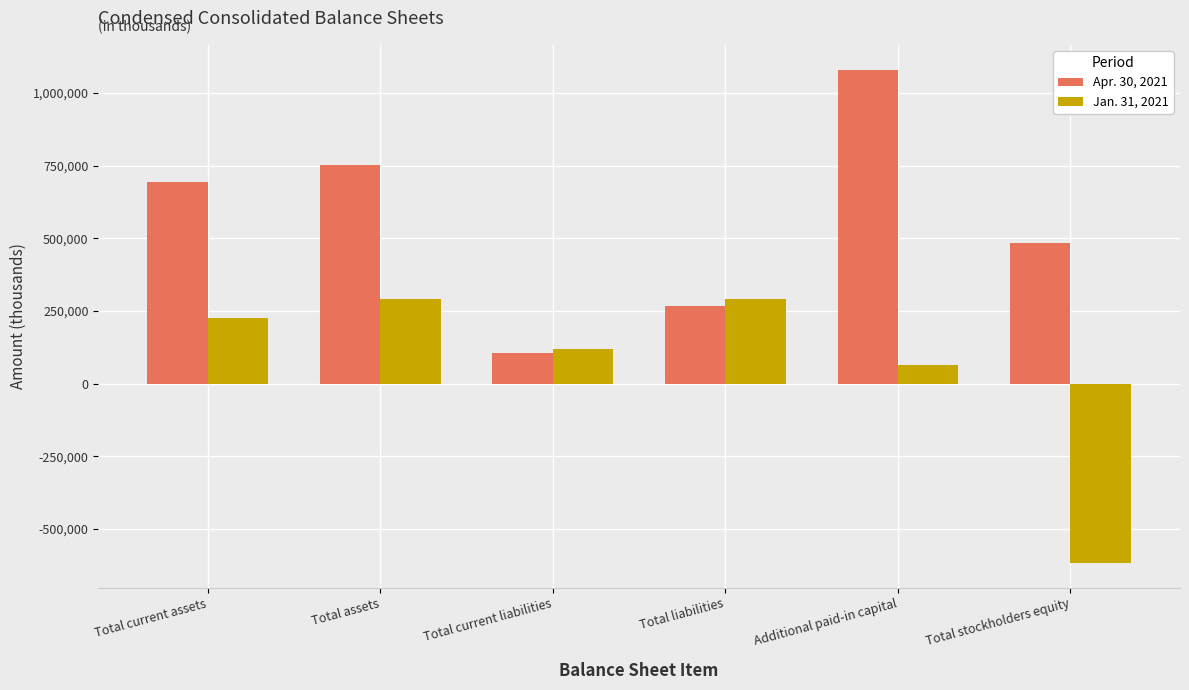

What is the difference between the maximum and minimum values in the Apr. 30, 2021 series?

976375